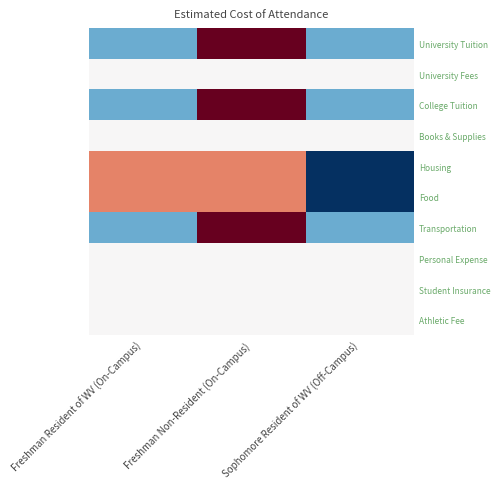

Reading left to right, list all the values displayed in this chart.

University Tuition: Freshman Resident of WV (On-Campus)=-0.7	Freshman Non-Resident (On-Campus)=1.4	Sophomore Resident of WV (Off-Campus)=-0.7
University Fees: Freshman Resident of WV (On-Campus)=0.0	Freshman Non-Resident (On-Campus)=0.0	Sophomore Resident of WV (Off-Campus)=0.0
College Tuition: Freshman Resident of WV (On-Campus)=-0.7	Freshman Non-Resident (On-Campus)=1.4	Sophomore Resident of WV (Off-Campus)=-0.7
Books & Supplies: Freshman Resident of WV (On-Campus)=0.0	Freshman Non-Resident (On-Campus)=0.0	Sophomore Resident of WV (Off-Campus)=0.0
Housing: Freshman Resident of WV (On-Campus)=0.7	Freshman Non-Resident (On-Campus)=0.7	Sophomore Resident of WV (Off-Campus)=-1.4
Food: Freshman Resident of WV (On-Campus)=0.7	Freshman Non-Resident (On-Campus)=0.7	Sophomore Resident of WV (Off-Campus)=-1.4
Transportation: Freshman Resident of WV (On-Campus)=-0.7	Freshman Non-Resident (On-Campus)=1.4	Sophomore Resident of WV (Off-Campus)=-0.7
Personal Expense: Freshman Resident of WV (On-Campus)=0.0	Freshman Non-Resident (On-Campus)=0.0	Sophomore Resident of WV (Off-Campus)=0.0
Student Insurance: Freshman Resident of WV (On-Campus)=0.0	Freshman Non-Resident (On-Campus)=0.0	Sophomore Resident of WV (Off-Campus)=0.0
Athletic Fee: Freshman Resident of WV (On-Campus)=0.0	Freshman Non-Resident (On-Campus)=0.0	Sophomore Resident of WV (Off-Campus)=0.0